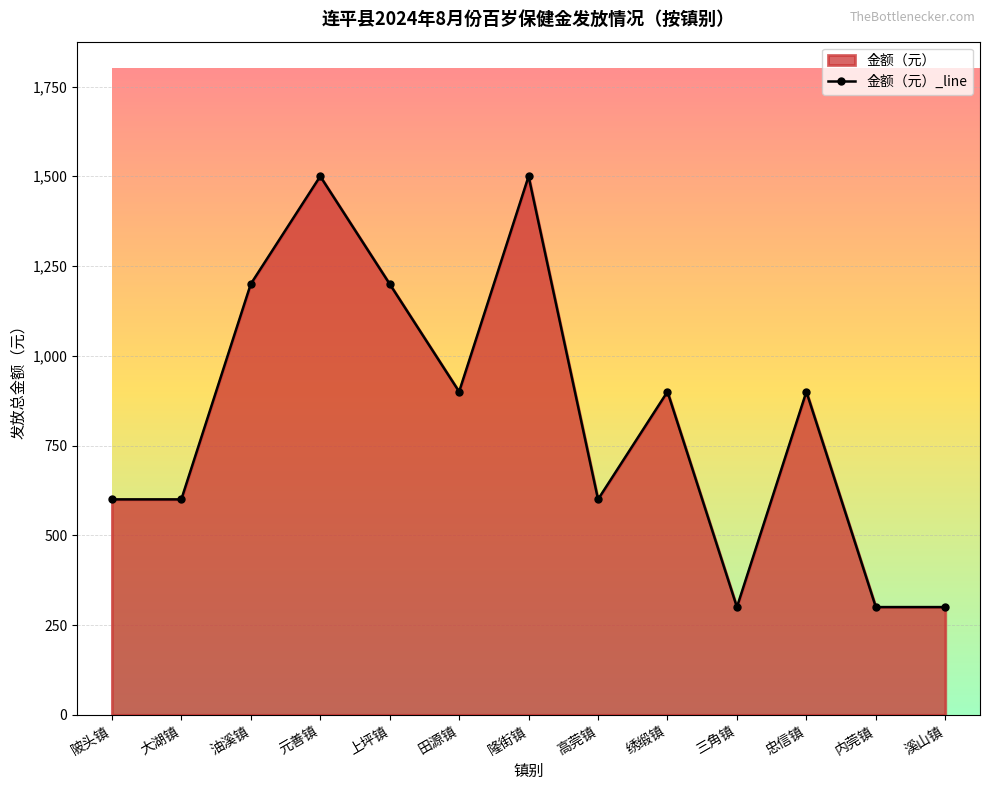

What is the label of the 3rd point from the left?

油溪镇